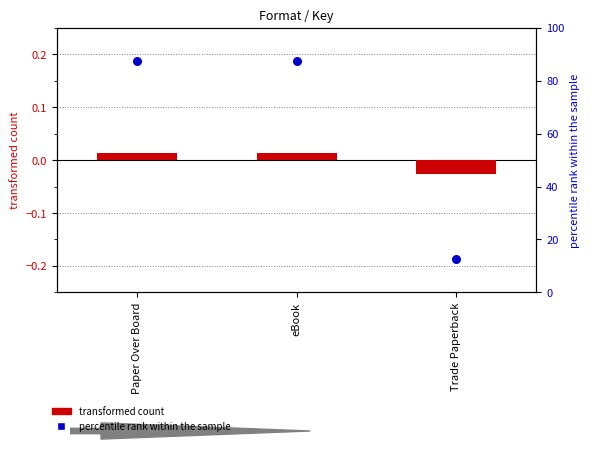

Is the value of transformed count at Paper Over Board greater than the value of percentile rank within the sample at eBook?

No